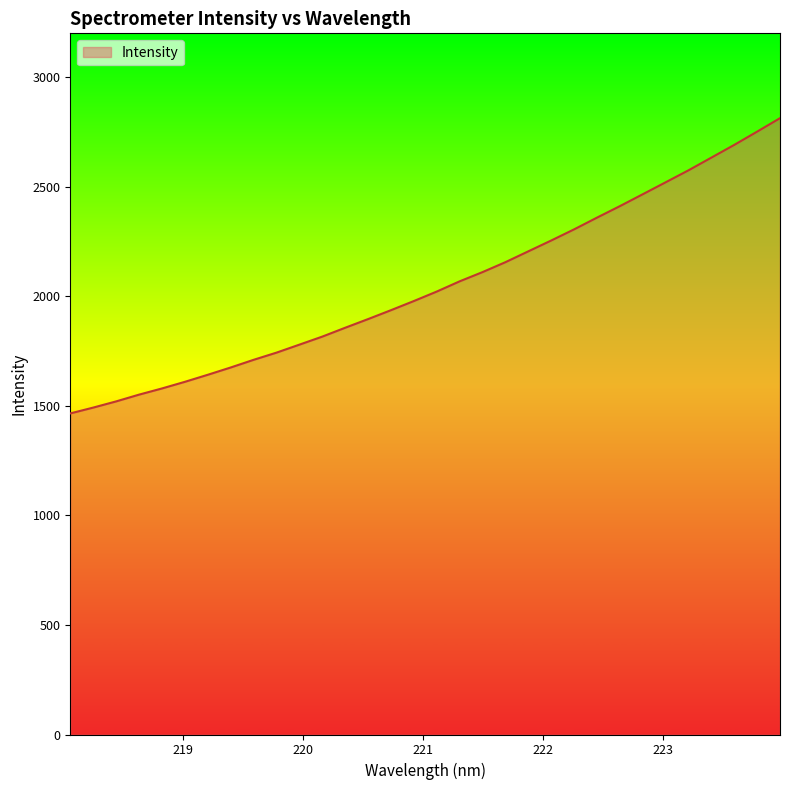

What is the difference between the maximum and minimum values?

1347.5